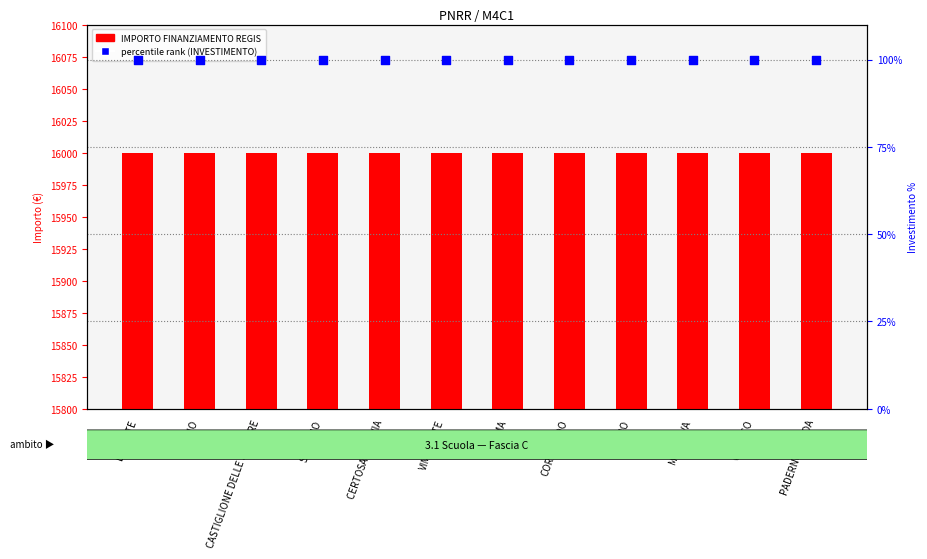

Which series contains the highest Y value?

IMPORTO FINANZIAMENTO REGIS